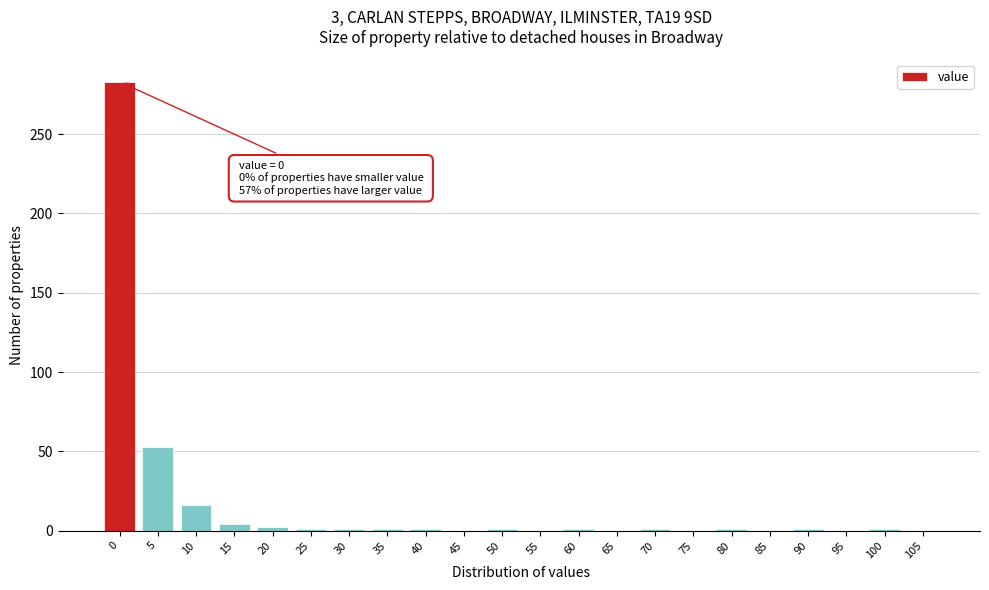

What is the sum of all values?

368